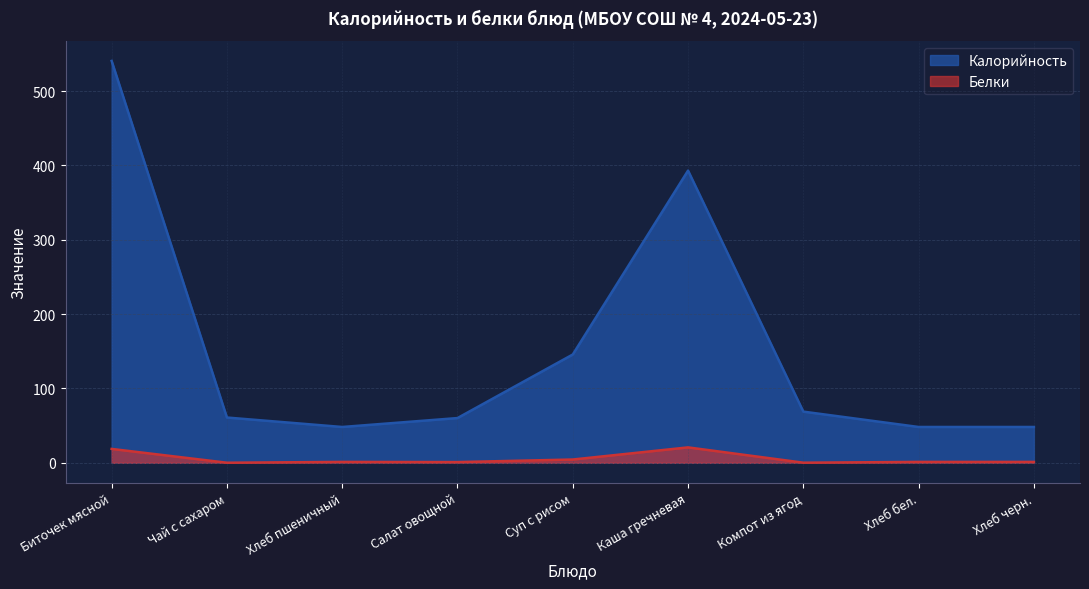

Is the value of Белки at Хлеб пшеничный greater than the value of Калорийность at Хлеб пшеничный?

No